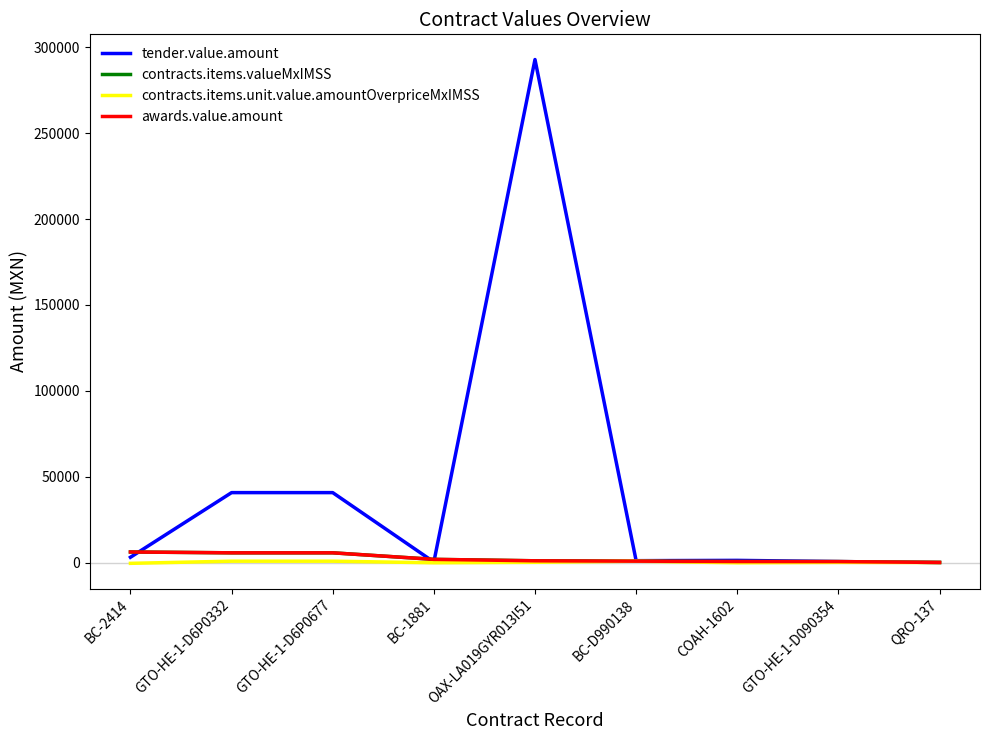

Which series has the largest range (max minus min)?

tender.value.amount